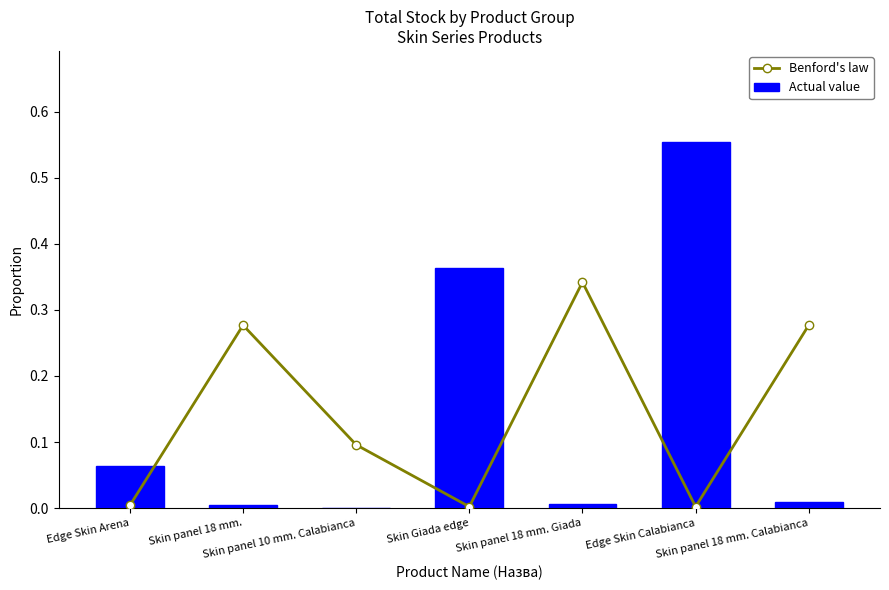

What is the maximum value for Benford's law?

0.3